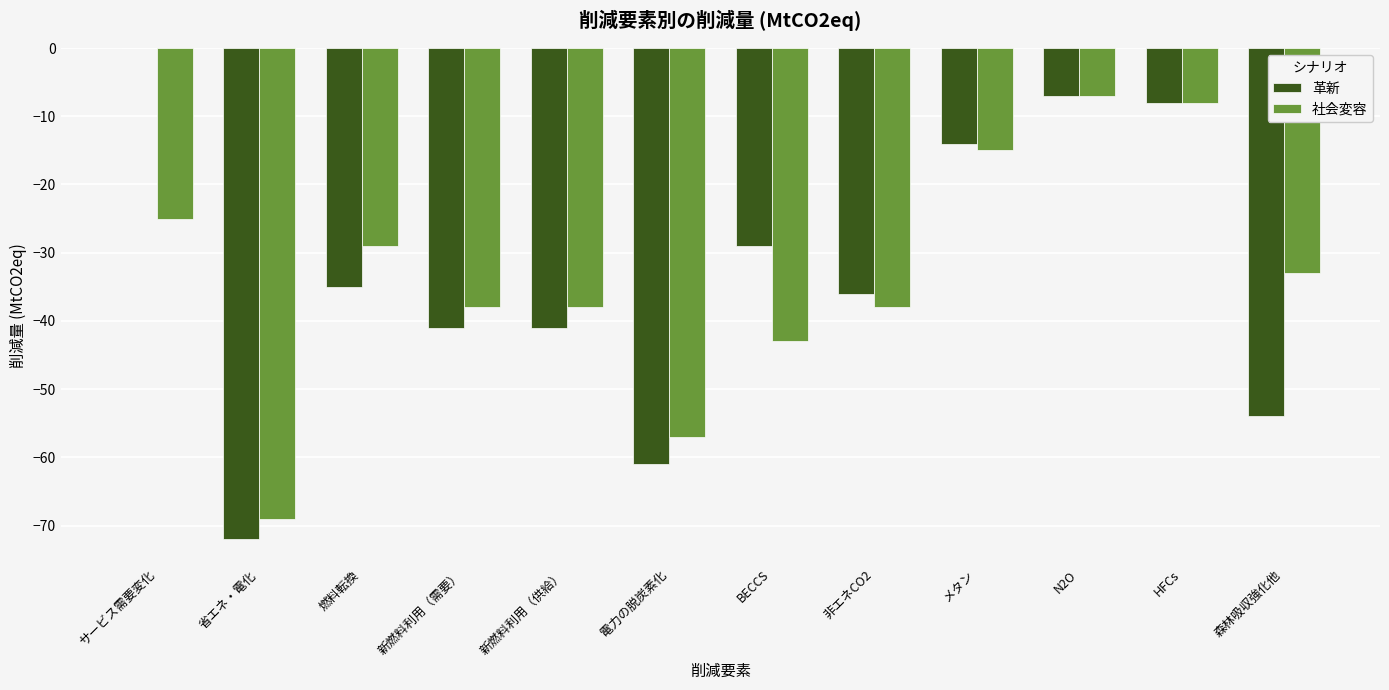

Is the value of 革新 at 新燃料利用（需要） greater than the value of 社会変容 at 非エネCO2?

No